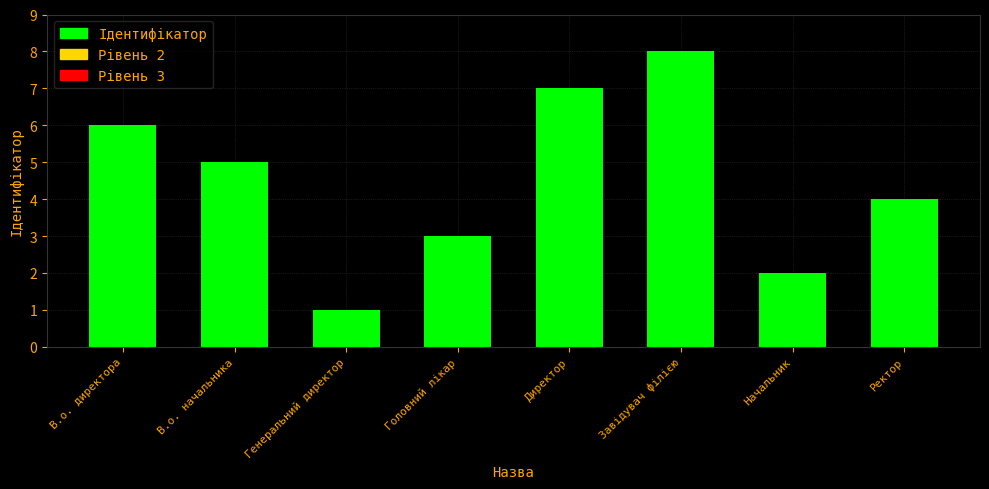

How many values are between 3 and 7?

5